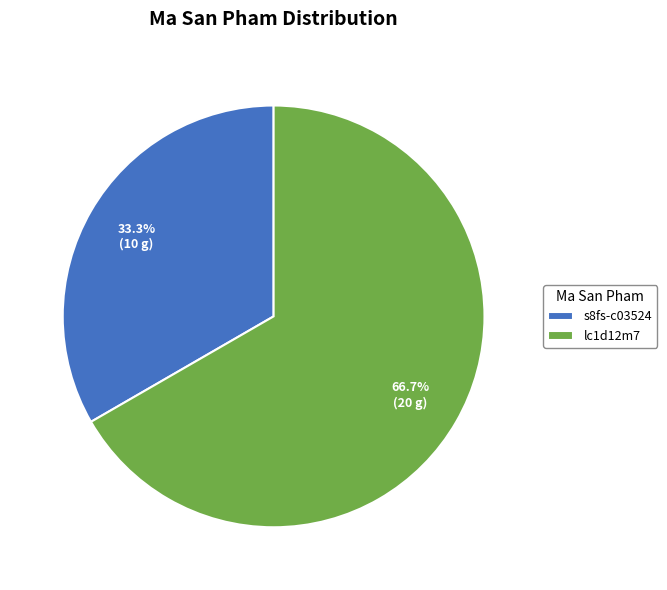

Which category has the biggest portion of the pie?

lc1d12m7